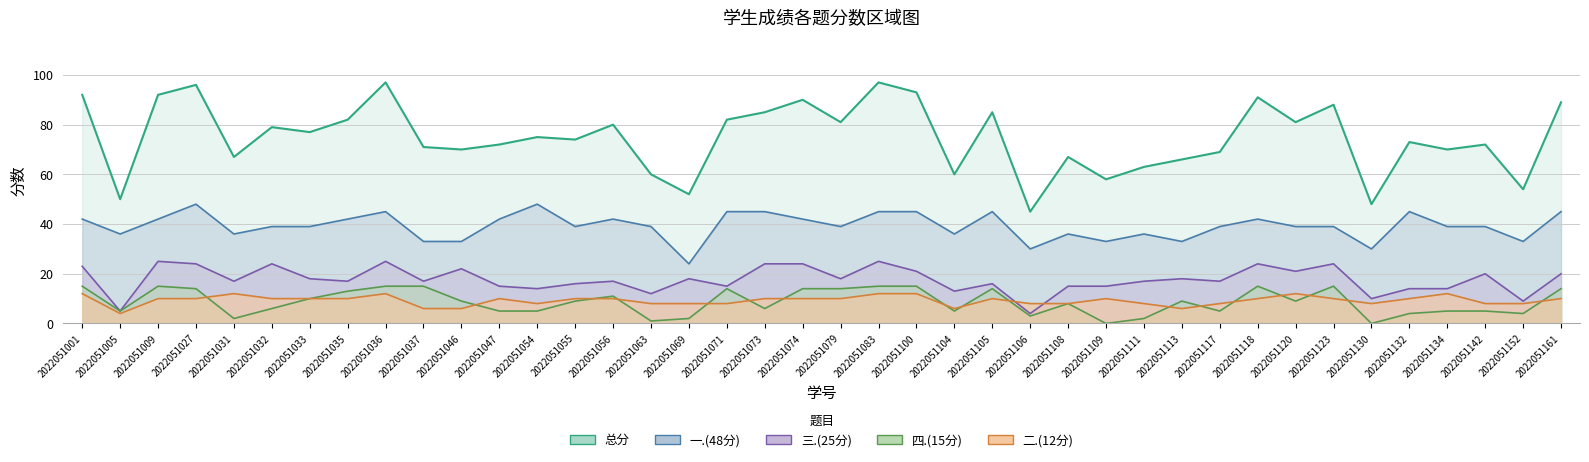

True or false: 总分 and 四.(15分) cross at least once.

False